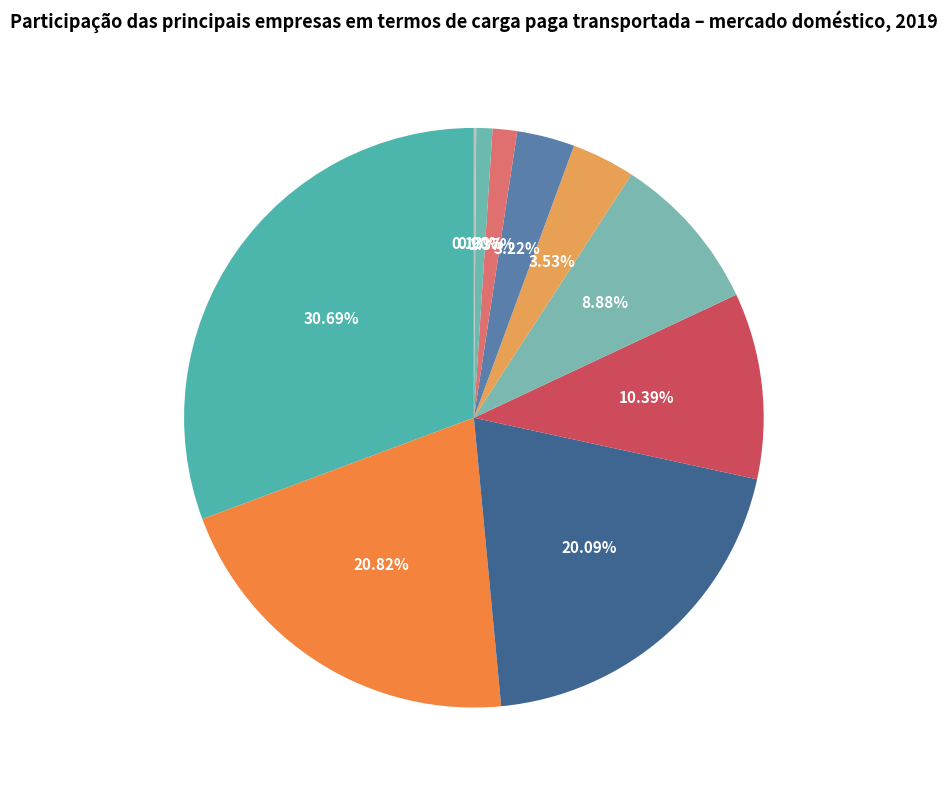

Which has a higher value, Avianca or Gol?

Gol